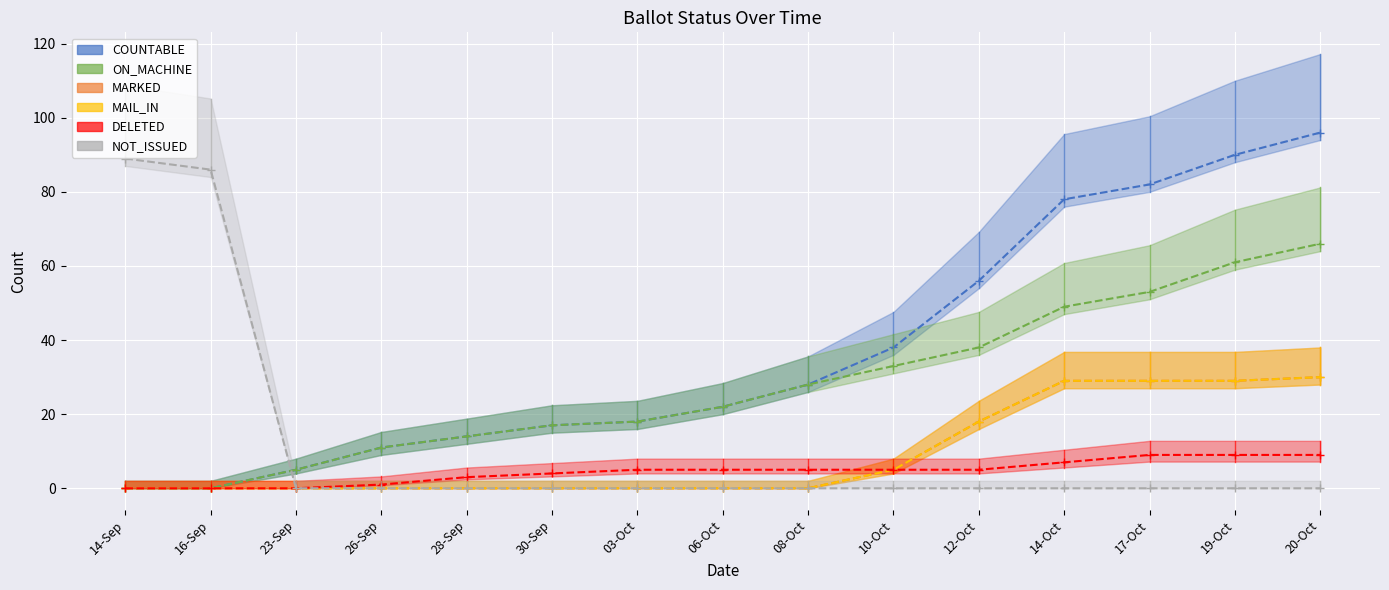

What is the difference between the DELETED values at 08-Oct and 26-Sep?

4